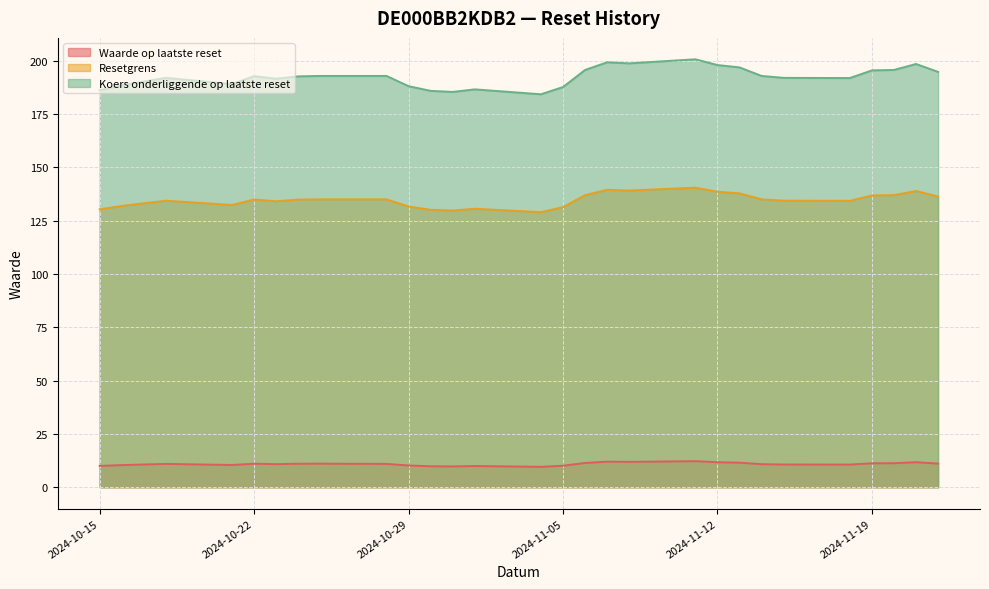

What is the value of the Waarde op laatste reset point at the 18th from the left?

11.9